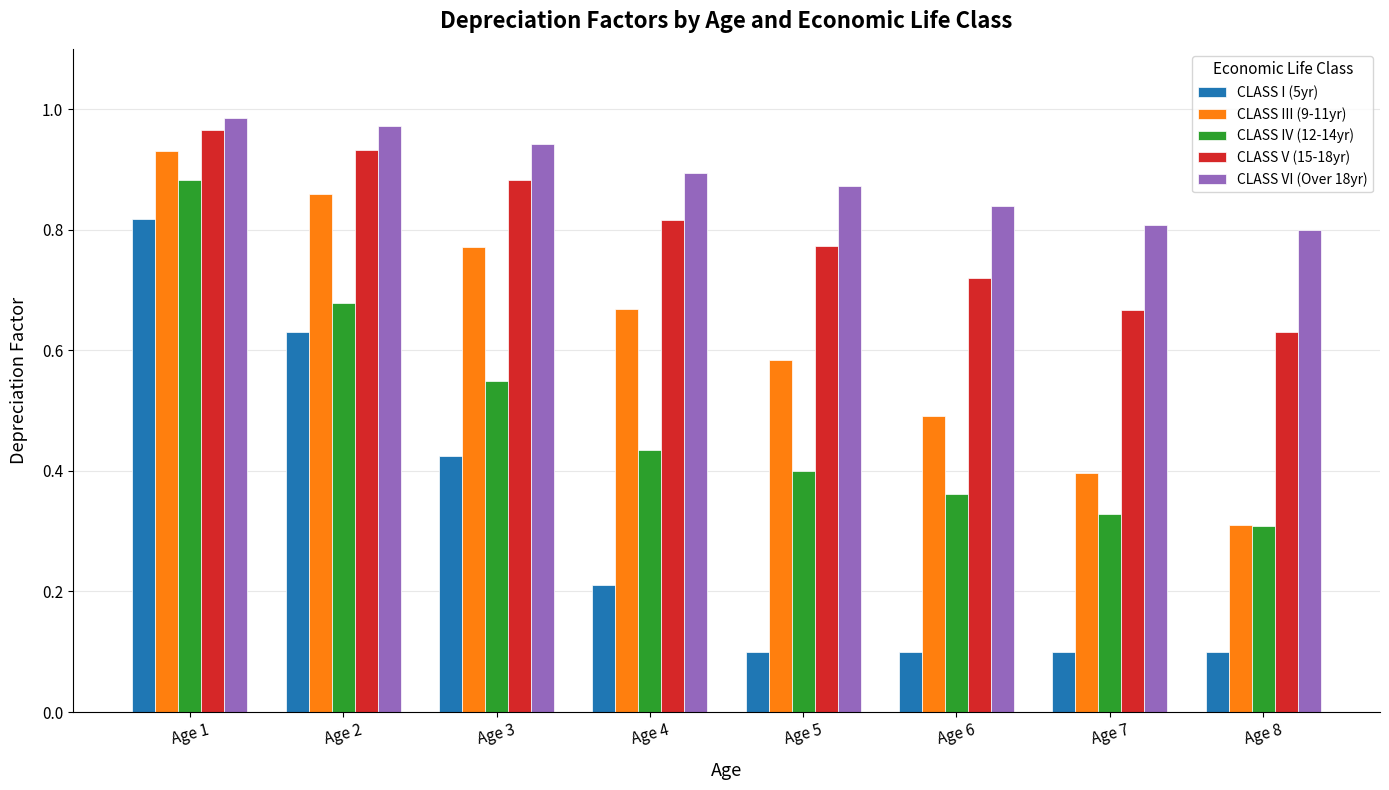

Are the bars horizontal?

No